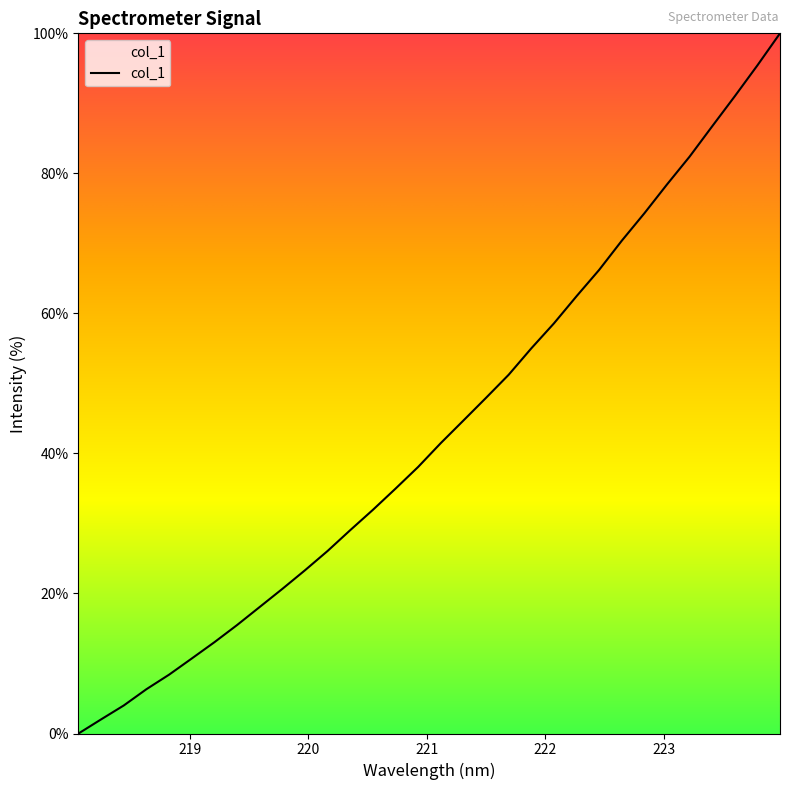

What is the greatest value displayed?

100.0